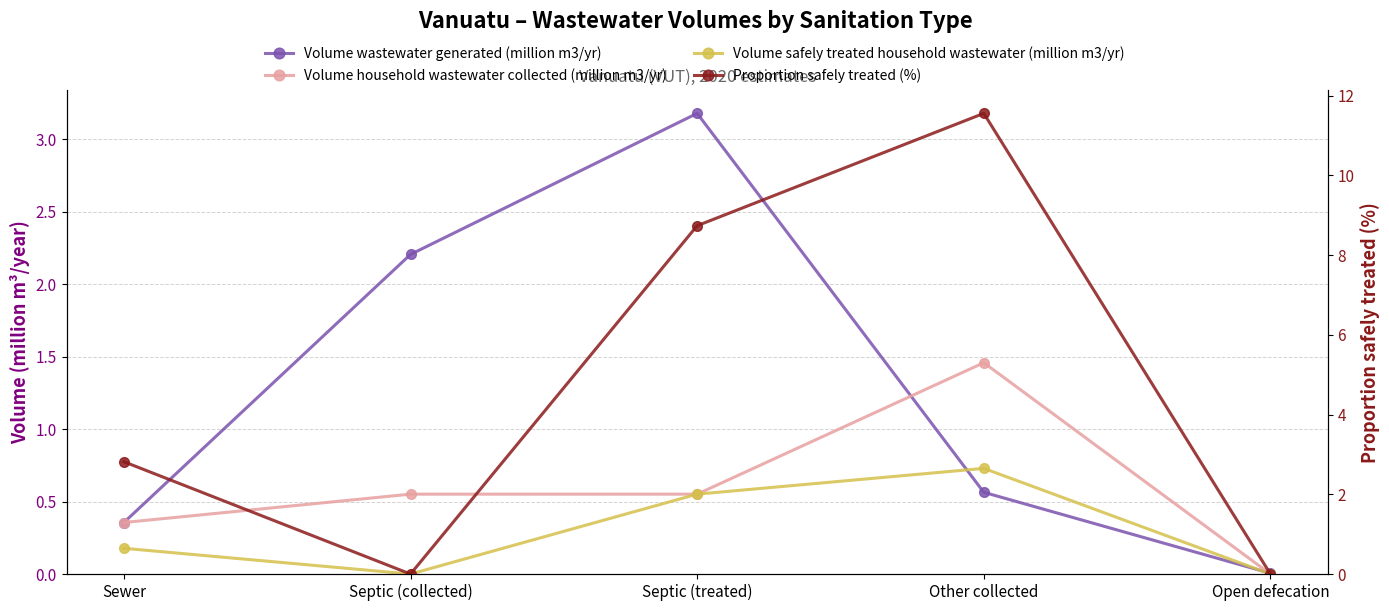

True or false: Volume safely treated household wastewater (million m3/yr) and Volume household wastewater collected (million m3/yr) intersect in this chart.

False